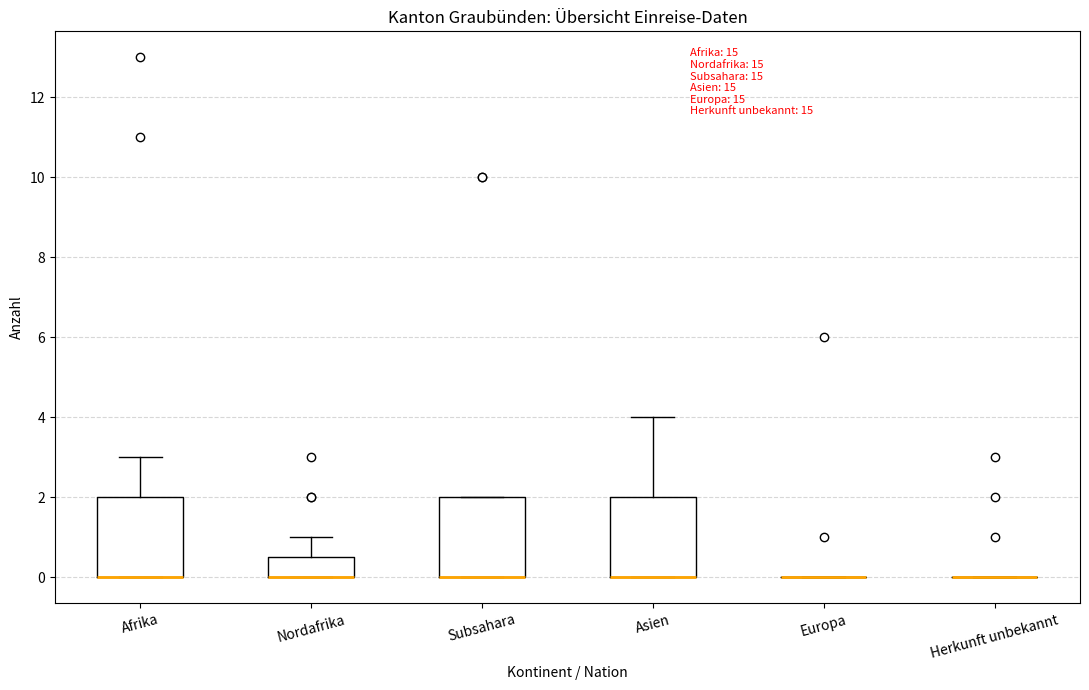

Reading left to right, read every box against the y-axis: the position of its median line, the range the box covers, and the ends of its whiskers. The values are not printed on the chart, so give them approximately, as read against the axis.

Afrika: median 0.0 (drawn on the box's lower edge), box 0.0 to 2.0, whiskers 0.0 to 3.0
Nordafrika: median 0.0 (drawn on the box's lower edge), box 0.0 to 0.6, whiskers 0.0 to 1.0
Subsahara: median 0.0 (drawn on the box's lower edge), box 0.0 to 2.0, whiskers 0.0 to 2.0
Asien: median 0.0 (drawn on the box's lower edge), box 0.0 to 2.0, whiskers 0.0 to 4.0
Europa: box collapsed to a line at 0.0, whiskers 0.0 to 0.0
Herkunft unbekannt: box collapsed to a line at 0.0, whiskers 0.0 to 0.0